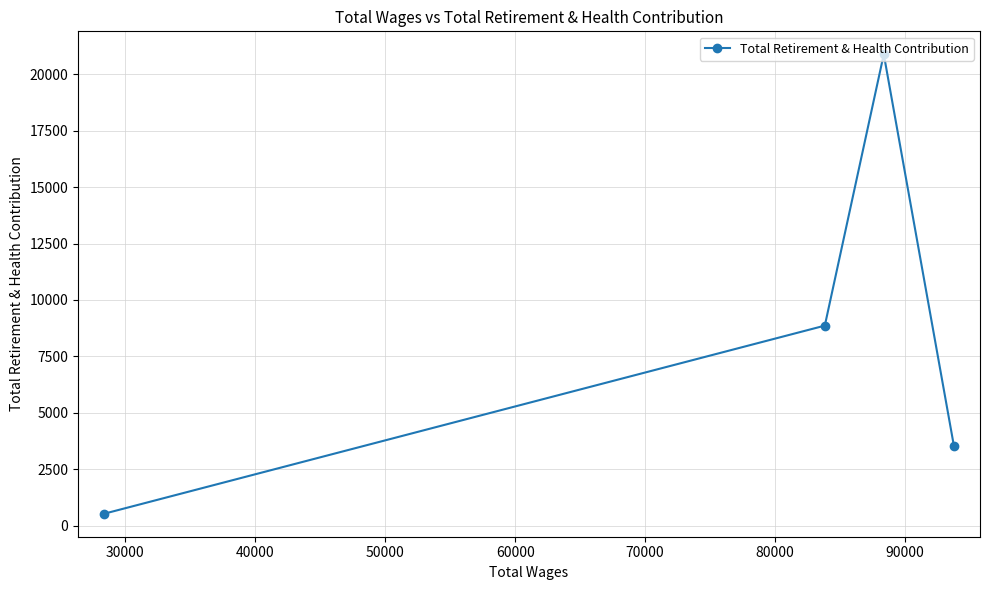

What is the value of the 3rd point from the left?

20891